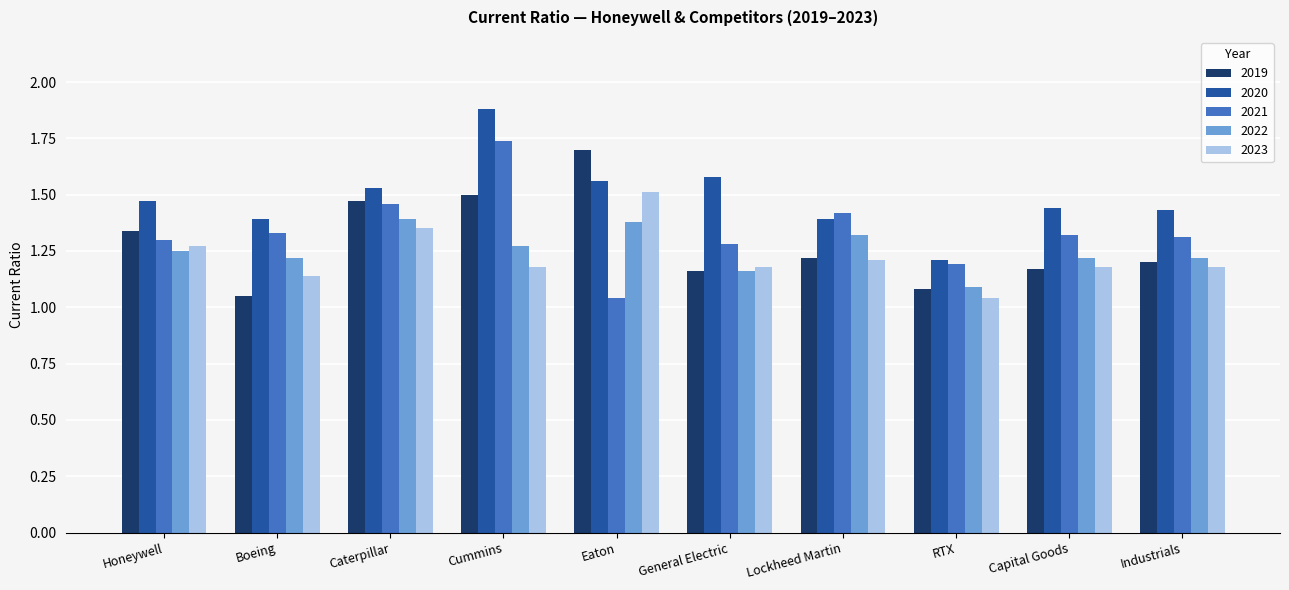

What is the difference between the highest and lowest values at Lockheed Martin?

0.2